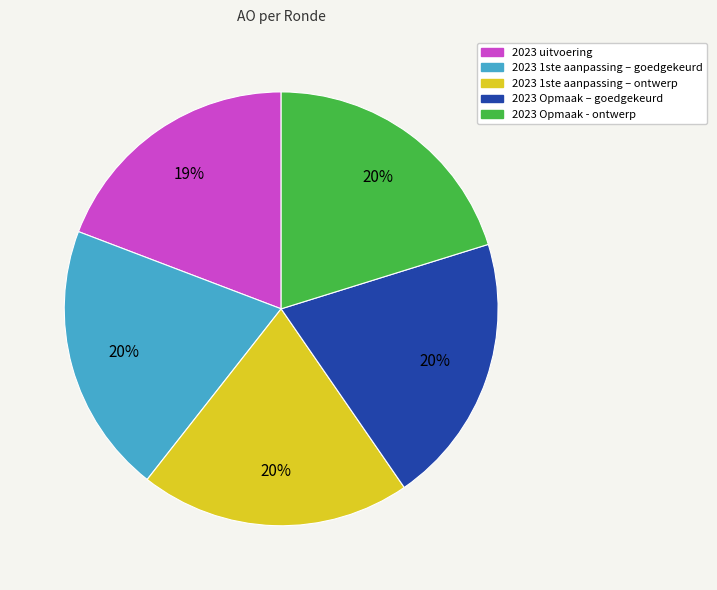

Count the number of slices in the pie.

5